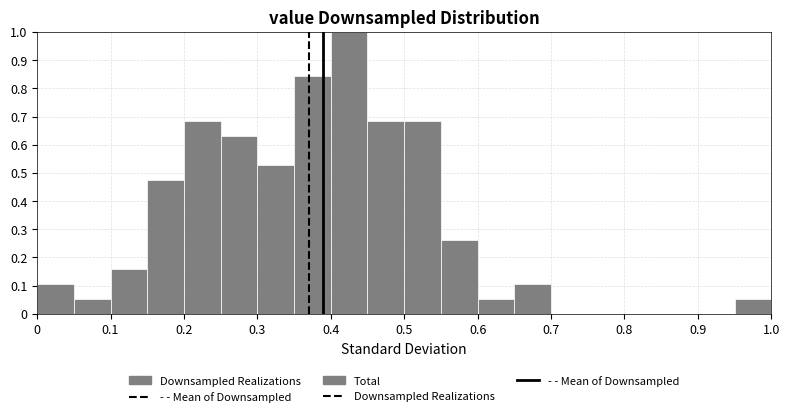

Reading left to right, transcribe this chart: for each bar, give the range it covers on the x-axis and its height. The values are not printed on the chart, so give them approximately, as read against the axis.

0.00 to 0.05: 0.11
0.05 to 0.10: 0.05
0.10 to 0.15: 0.16
0.15 to 0.20: 0.47
0.20 to 0.25: 0.68
0.25 to 0.30: 0.63
0.30 to 0.35: 0.53
0.35 to 0.40: 0.84
0.40 to 0.45: 1.00
0.45 to 0.50: 0.68
0.50 to 0.55: 0.68
0.55 to 0.60: 0.26
0.60 to 0.65: 0.05
0.65 to 0.70: 0.11
0.70 to 0.75: 0
0.75 to 0.80: 0
0.80 to 0.85: 0
0.85 to 0.90: 0
0.90 to 0.95: 0
0.95 to 1.00: 0.05